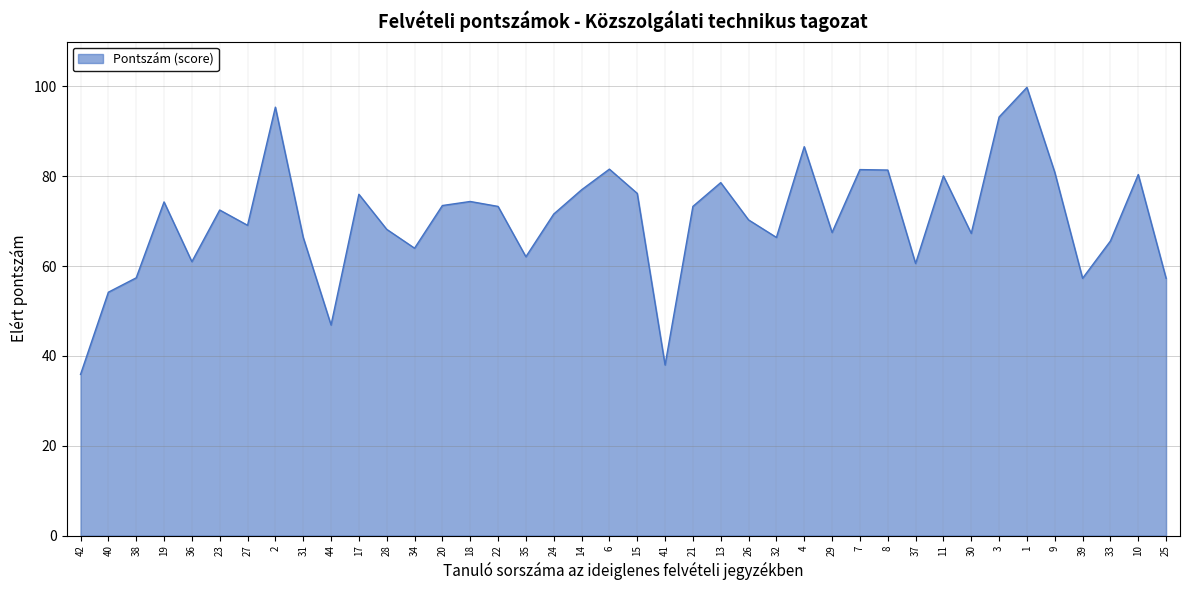

What is the difference between the maximum and minimum values?

63.9